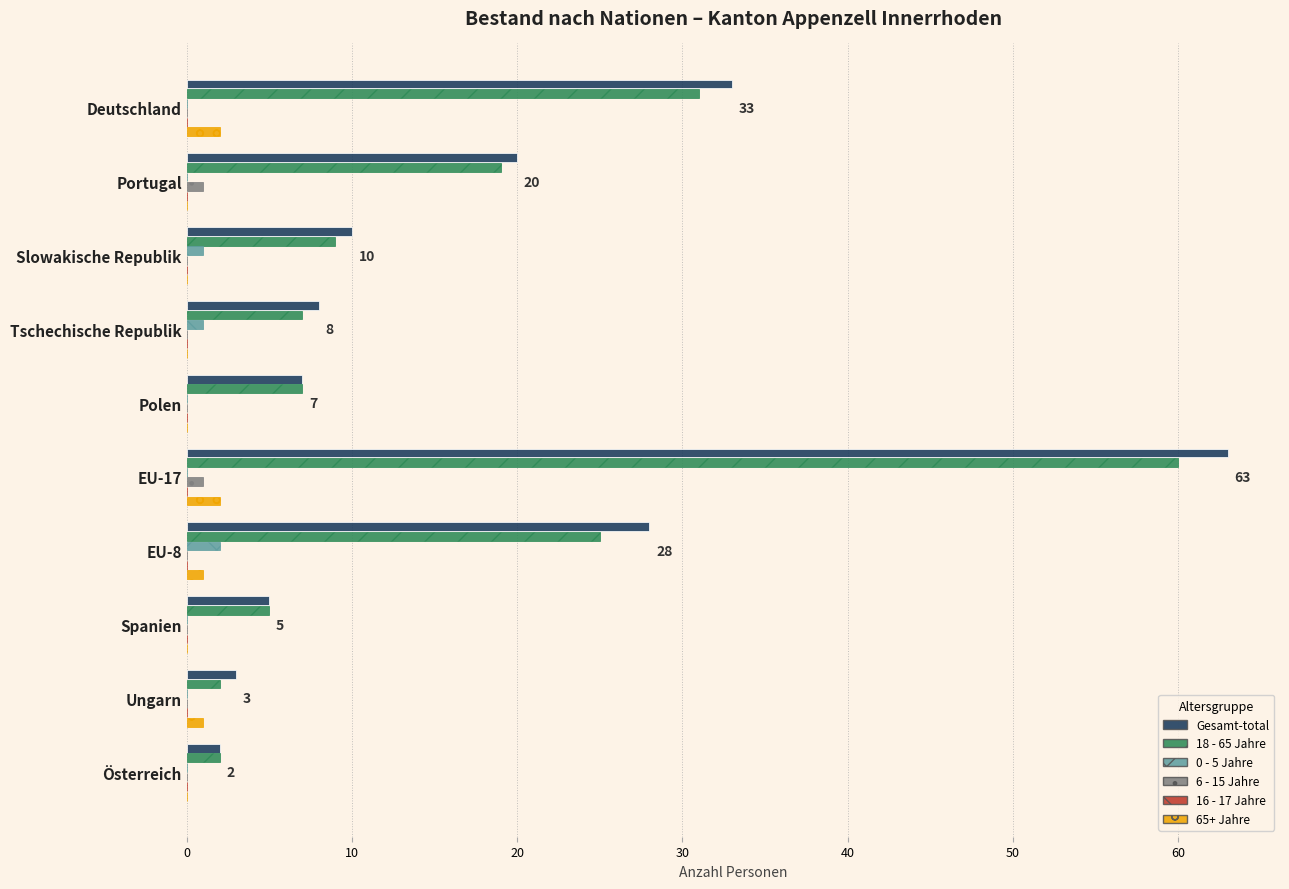

Is it true that 6 - 15 Jahre equals 0 at Ungarn?

True